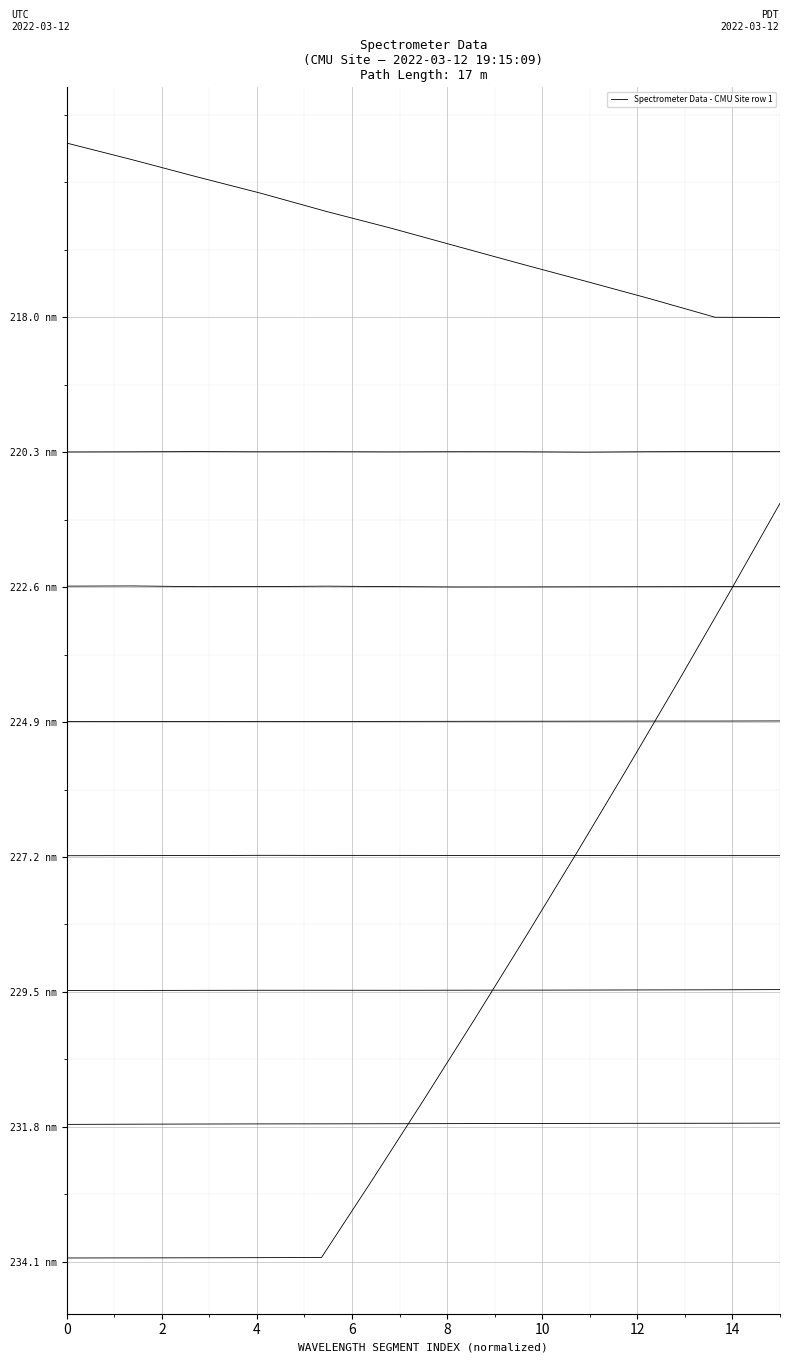

The chart shows a value of 13.6 at 4. True or false?

False